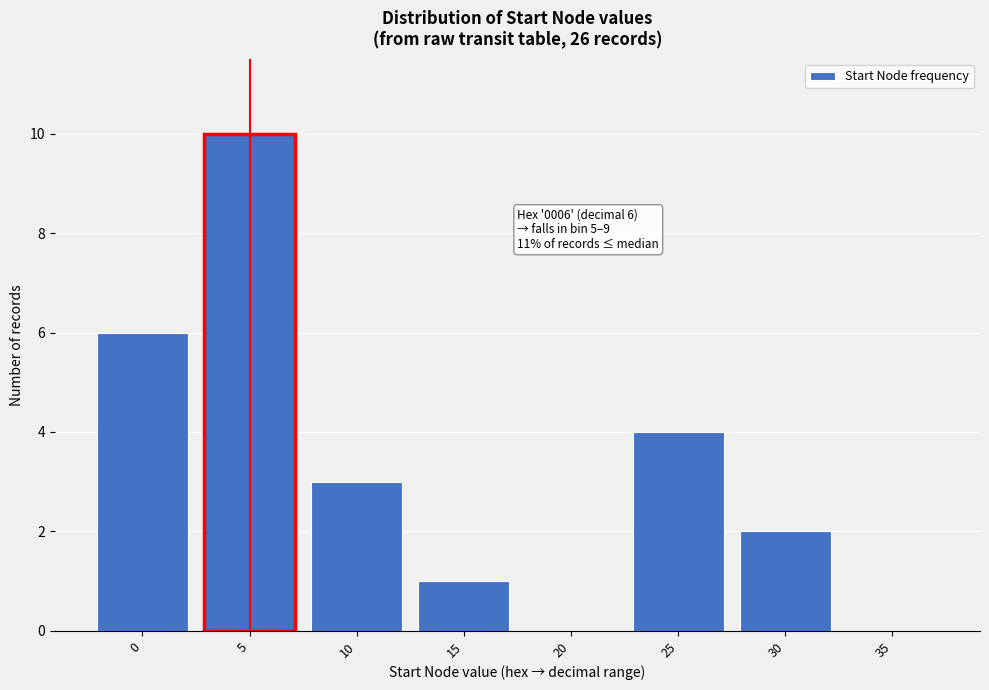

Reading right to left, transcribe all the data shown in this chart.

35=0	30=2	25=4	20=0	15=1	10=3	5=10	0=6